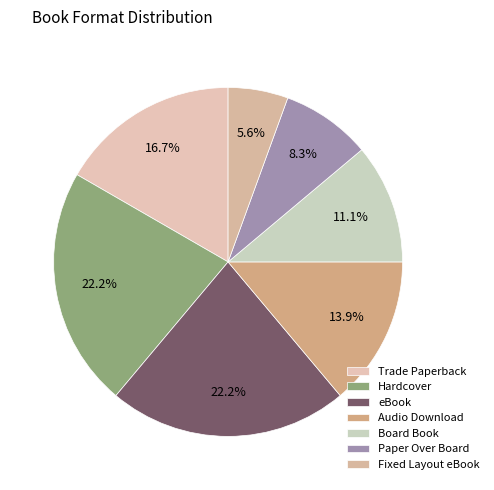

To the nearest percent, what is the average slice percentage?

14%